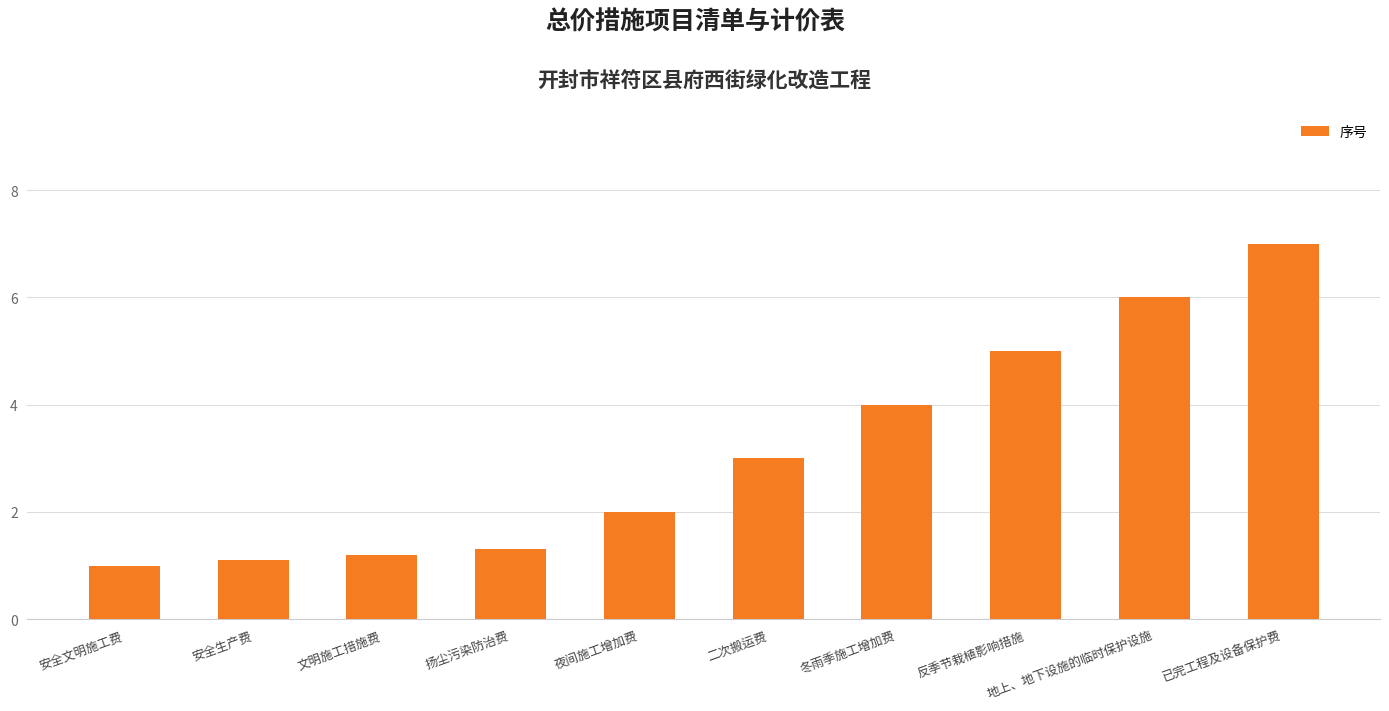

What is the ratio of the value at 夜间施工增加费 to the value at 反季节栽植影响措施?

0.4